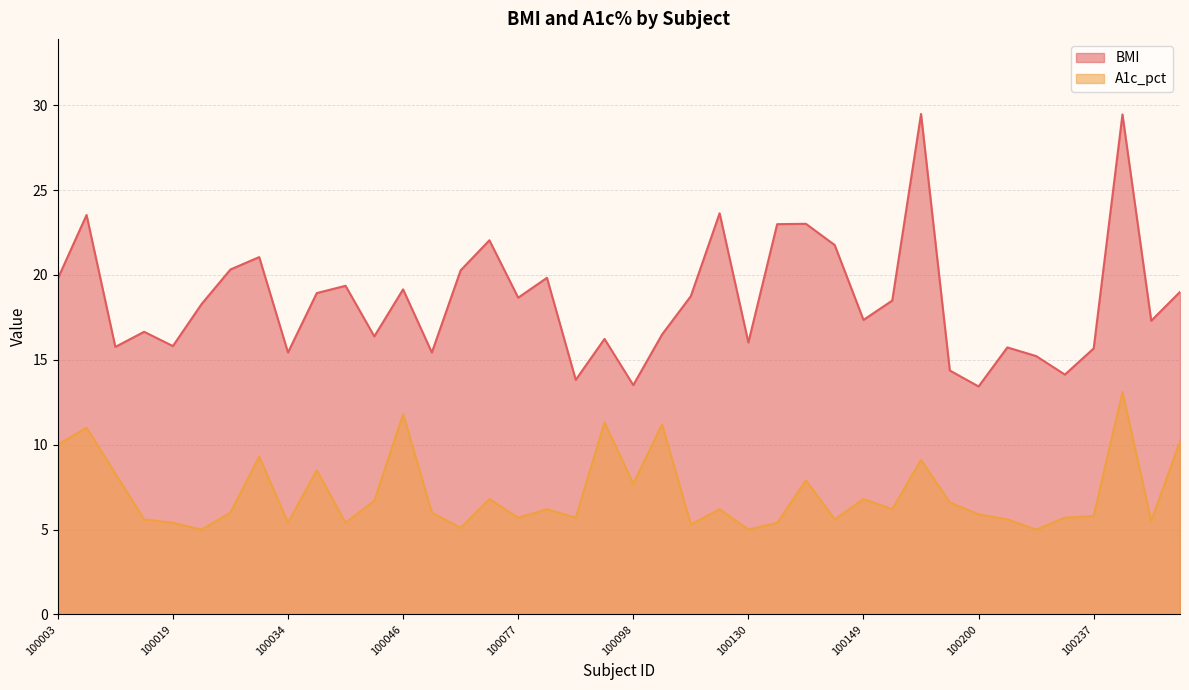

What value does the BMI series have at 100034?

15.4